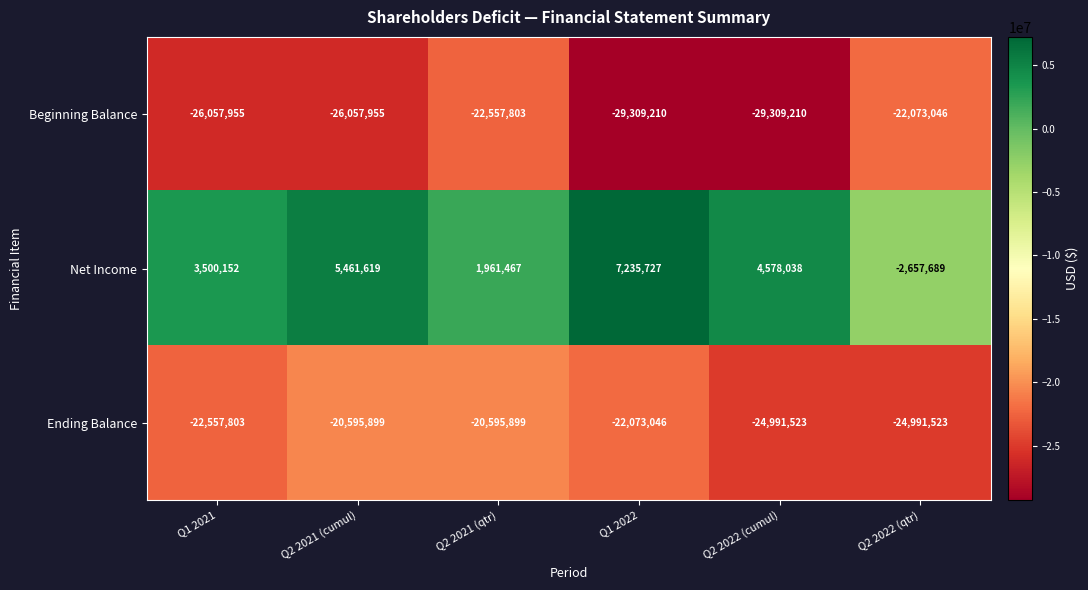

What is the average value of the Beginning Balance series?

-25894196